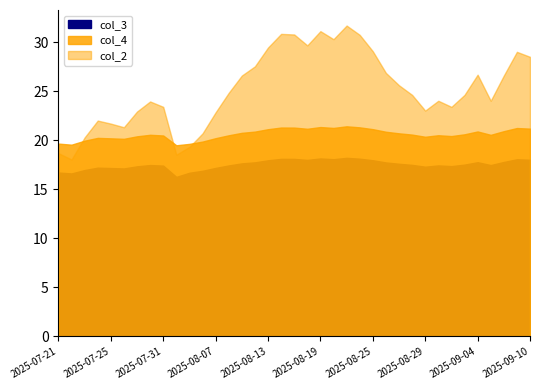

Which series has the widest spread of values?

col_2